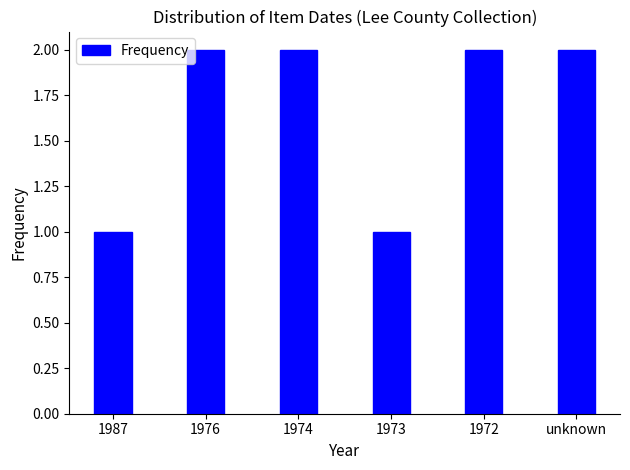

What position from the left is 1972?

5